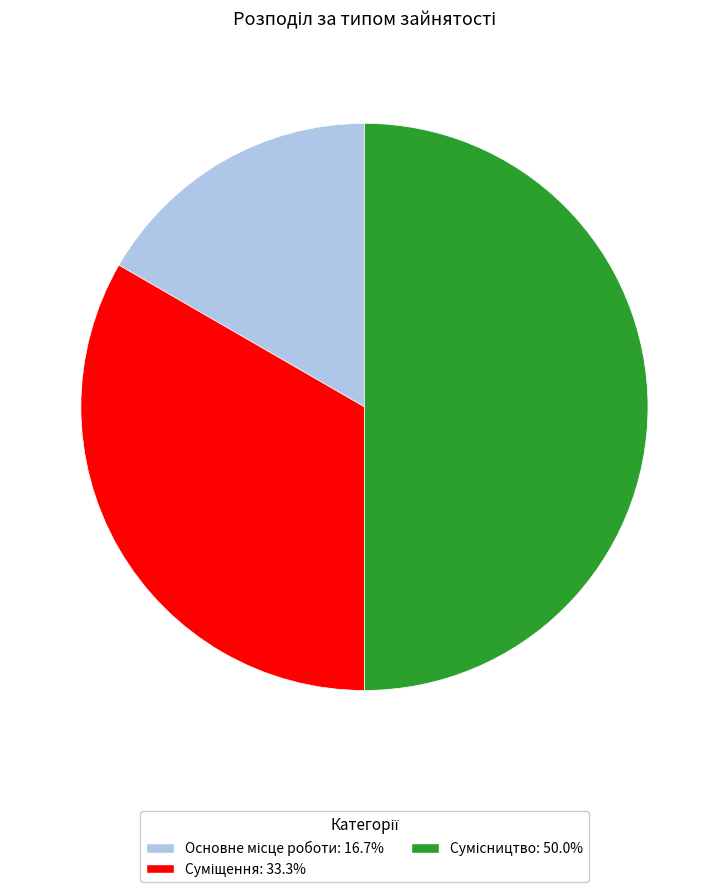

What is the smallest slice in the pie chart?

Основне місце роботи